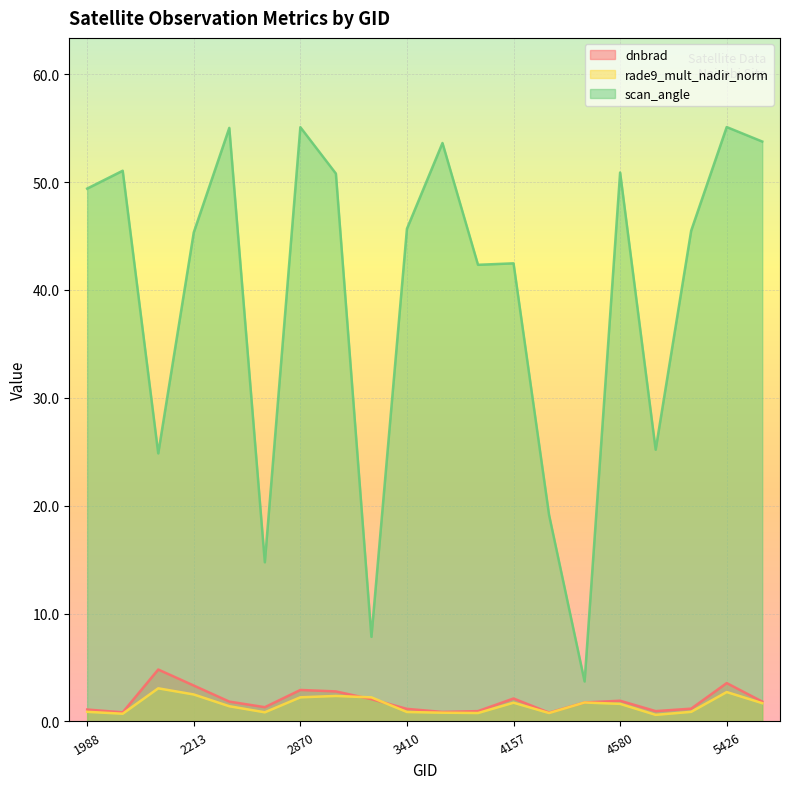

How many lines are shown in the chart?

3